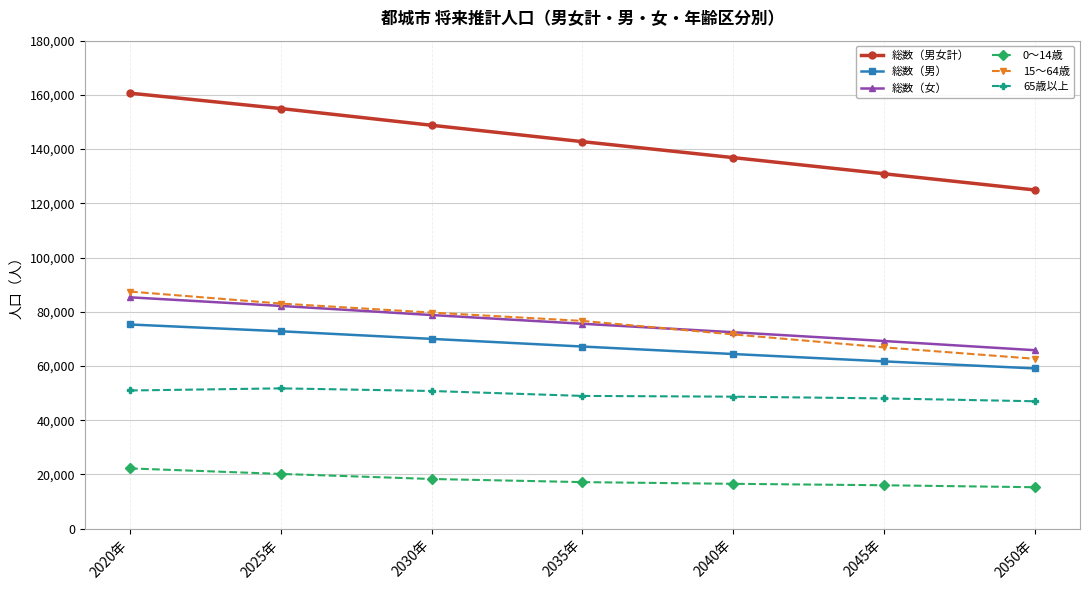

Which series has the largest total across all categories?

総数（男女計）